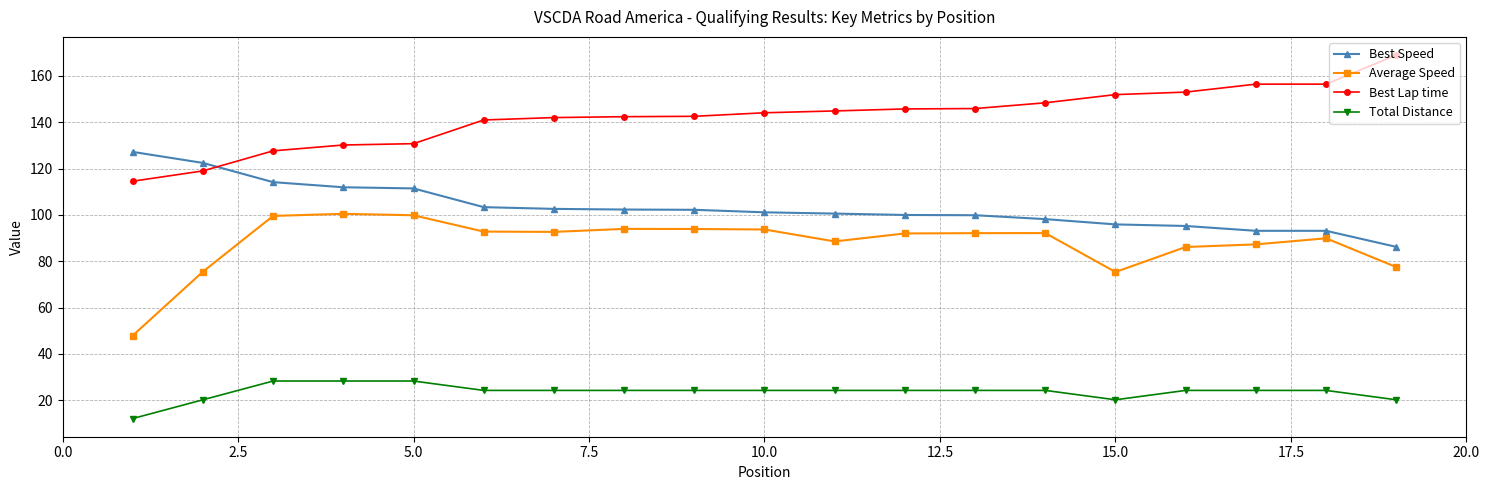

What is the average value of the Best Lap time series?

142.4